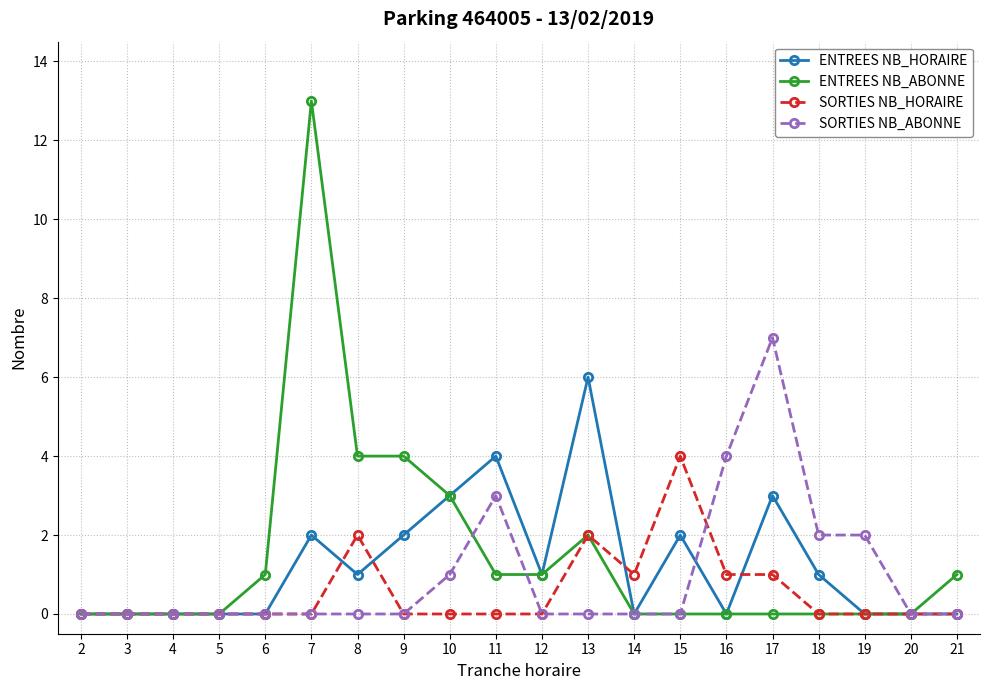

Between 2 and 13, which series saw the biggest shift?

ENTREES NB_HORAIRE